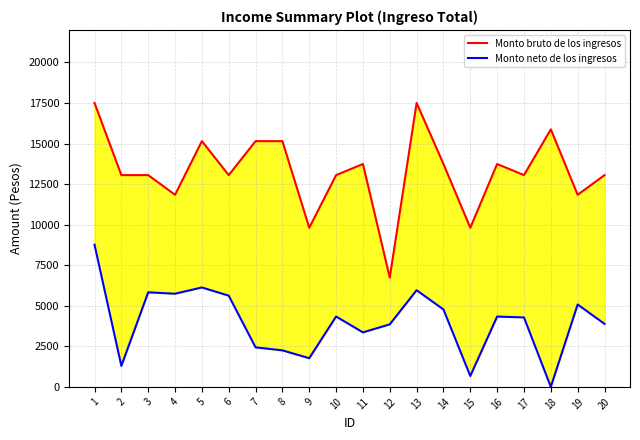

Between 9 and 6, which is larger?

6